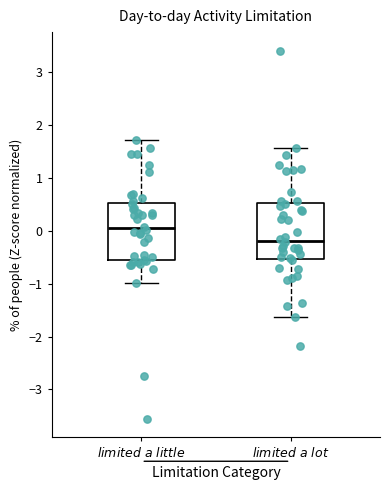

Reading left to right, transcribe this box plot: for each box, give where its median line is, the range the box spans, and where its two whiskers end, as read against the y-axis. The values are not printed on the chart, so give them approximately, as read against the axis.

$\it{limited\ a\ little}$: median 0.0, box -0.6 to 0.5, whiskers -1.0 to 1.7
$\it{limited\ a\ lot}$: median -0.2, box -0.5 to 0.5, whiskers -1.6 to 1.6